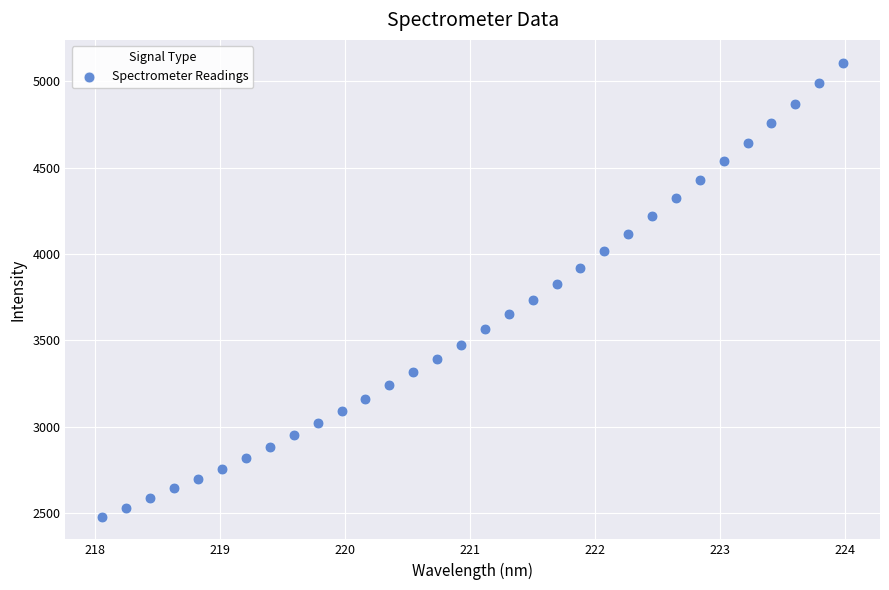

What is the range of X values (max minus min)?

5.9